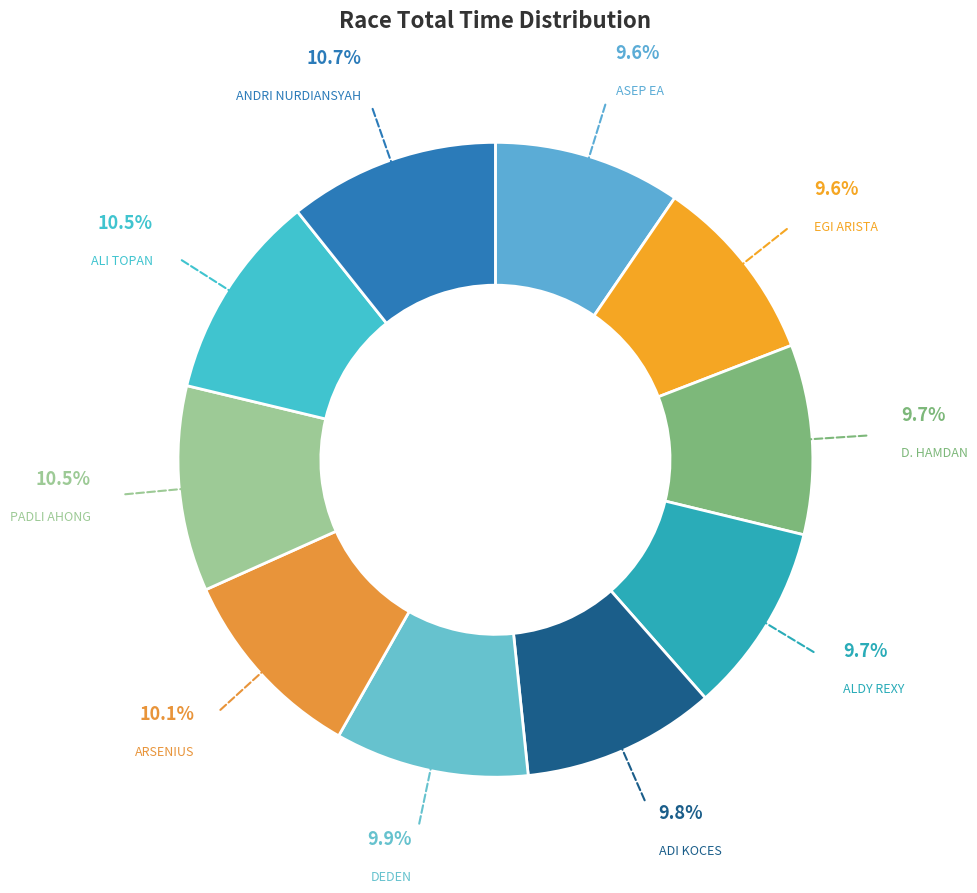

Is DEDEN the majority of the pie?

No